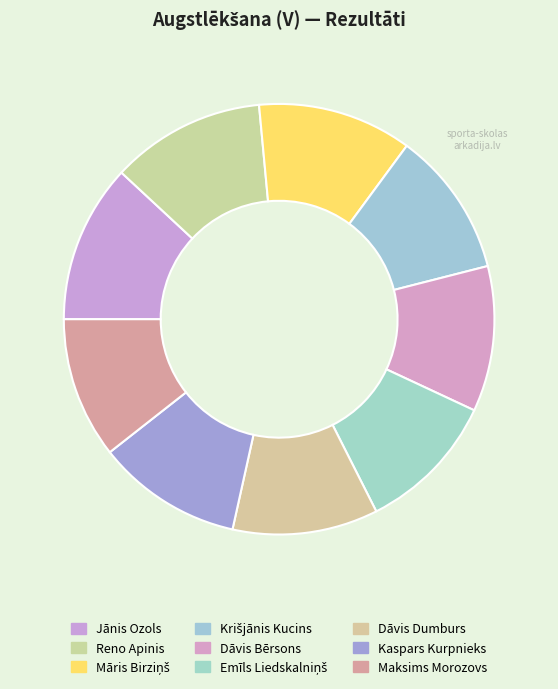

True or false: Reno Apinis accounts for 12% of the total.

True